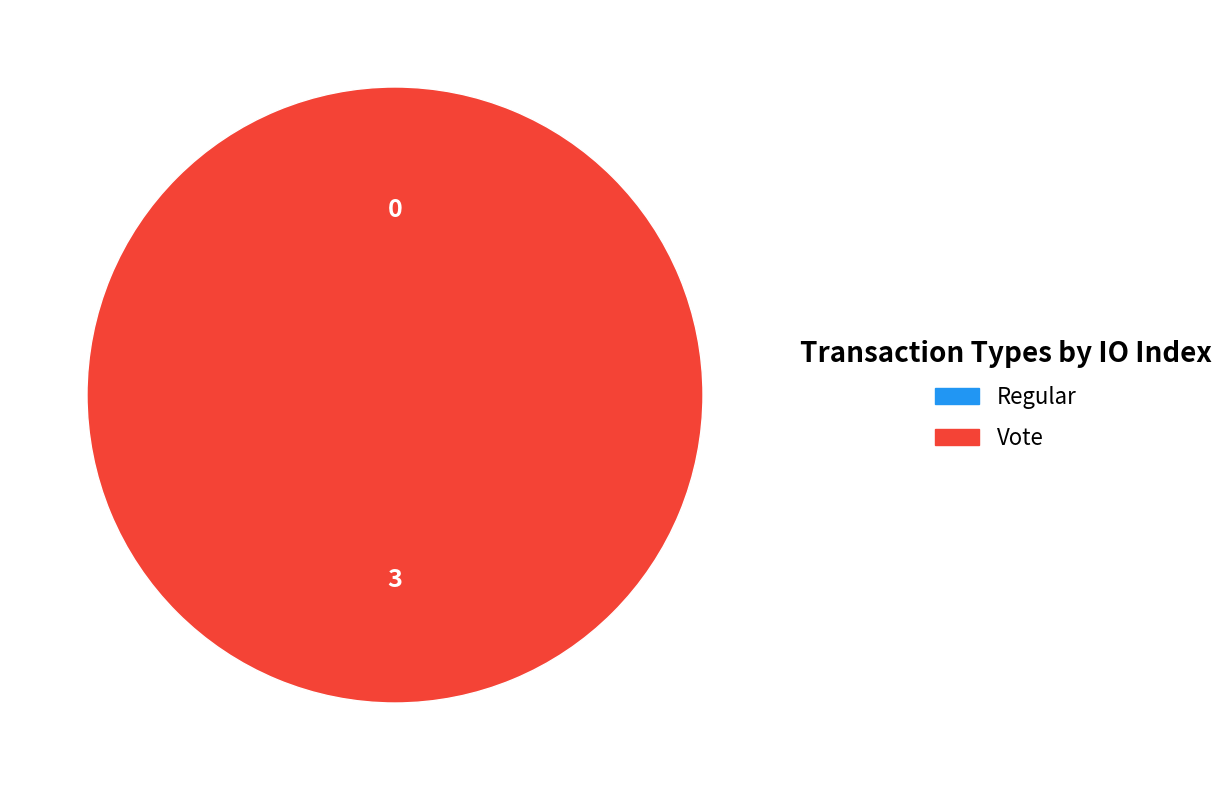

Which slice represents more than half of the pie?

Vote